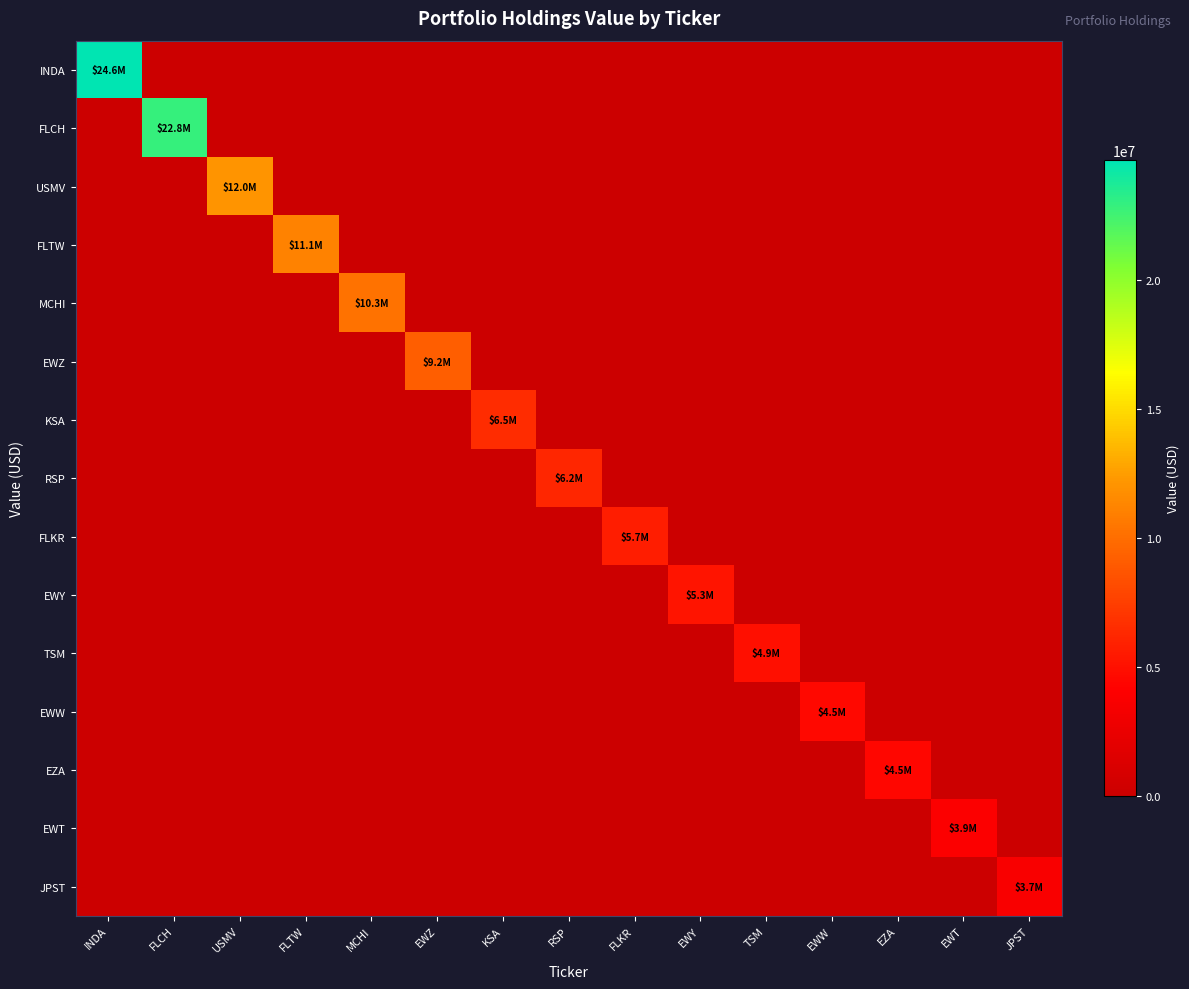

How many data points does each series have?

15